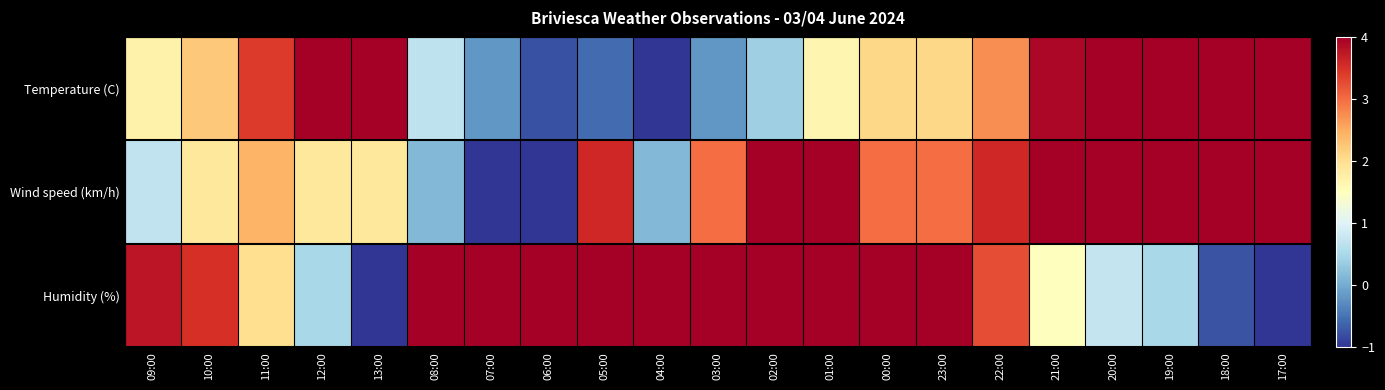

Reading left to right, list all the values displayed in this chart.

Temperature (C): 09:00=1.7	10:00=2.2	11:00=3.4	12:00=5.4	13:00=7.0	08:00=0.7	07:00=-0.2	06:00=-0.8	05:00=-0.6	04:00=-1.0	03:00=-0.2	02:00=0.4	01:00=1.6	00:00=2.1	23:00=2.1	22:00=2.7	21:00=3.9	20:00=4.1	19:00=4.8	18:00=5.9	17:00=5.8
Wind speed (km/h): 09:00=0.7	10:00=1.9	11:00=2.4	12:00=1.9	13:00=1.9	08:00=0.1	07:00=-1.0	06:00=-1.0	05:00=3.6	04:00=0.1	03:00=3.0	02:00=4.1	01:00=4.1	00:00=3.0	23:00=3.0	22:00=3.6	21:00=4.7	20:00=6.4	19:00=6.4	18:00=7.0	17:00=6.4
Humidity (%): 09:00=3.8	10:00=3.5	11:00=2.0	12:00=0.5	13:00=-1.0	08:00=6.0	07:00=7.0	06:00=7.0	05:00=6.2	04:00=6.8	03:00=6.2	02:00=5.5	01:00=4.8	00:00=4.2	23:00=4.2	22:00=3.2	21:00=1.5	20:00=0.8	19:00=0.5	18:00=-0.8	17:00=-1.0